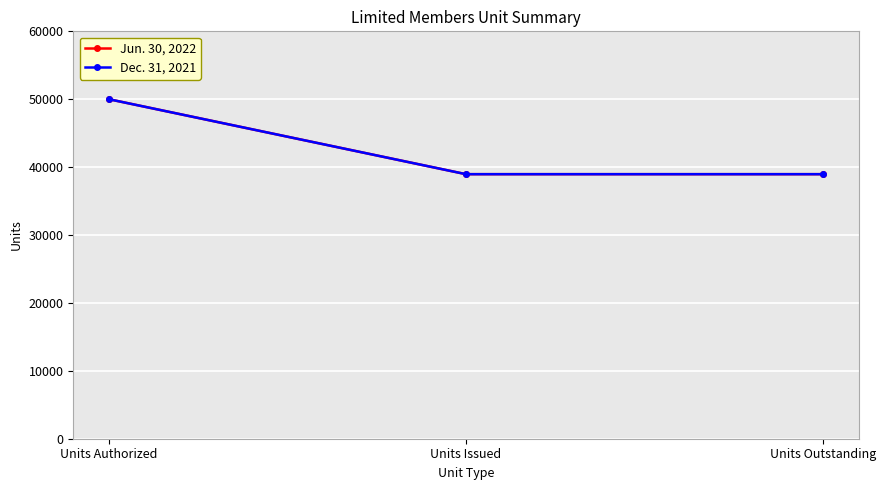

Which label corresponds to the smallest value in the chart?

Units Issued